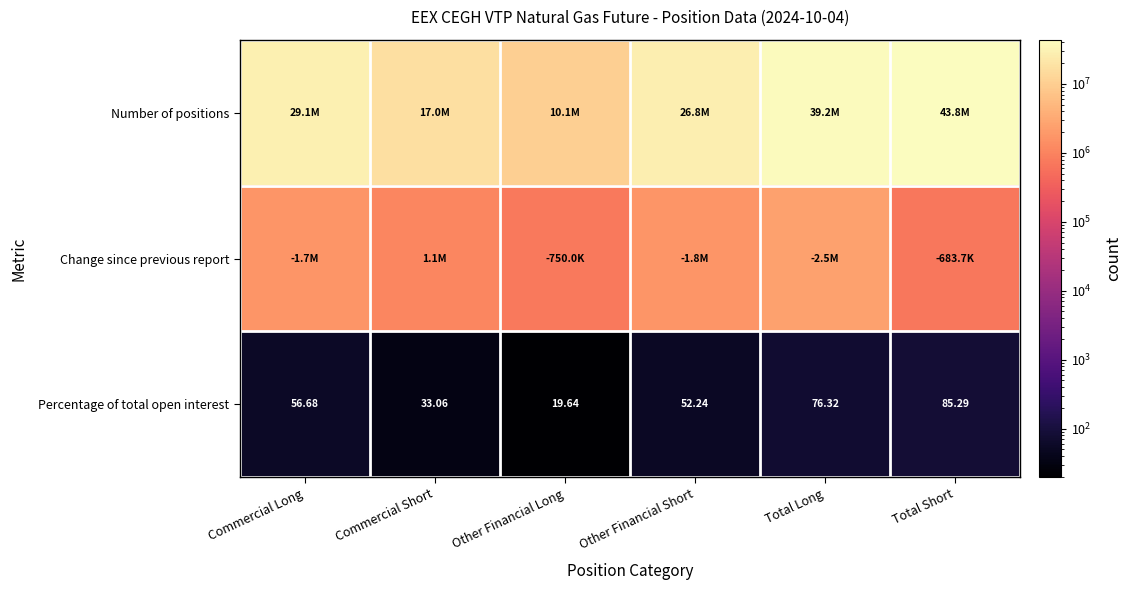

At which label is Percentage of total open interest closest to 52?

Other Financial Short